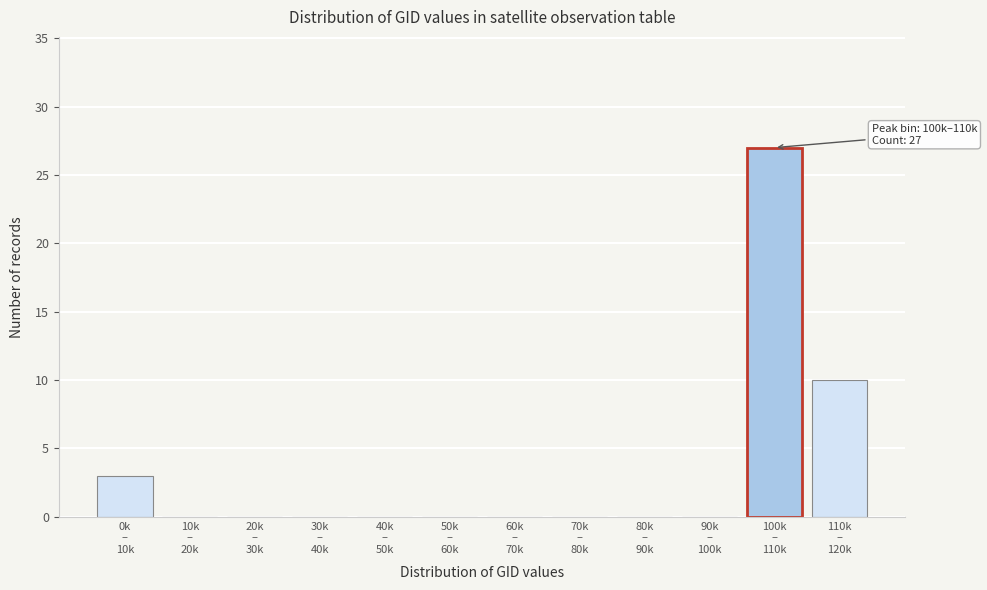

What is the greatest value displayed?

27